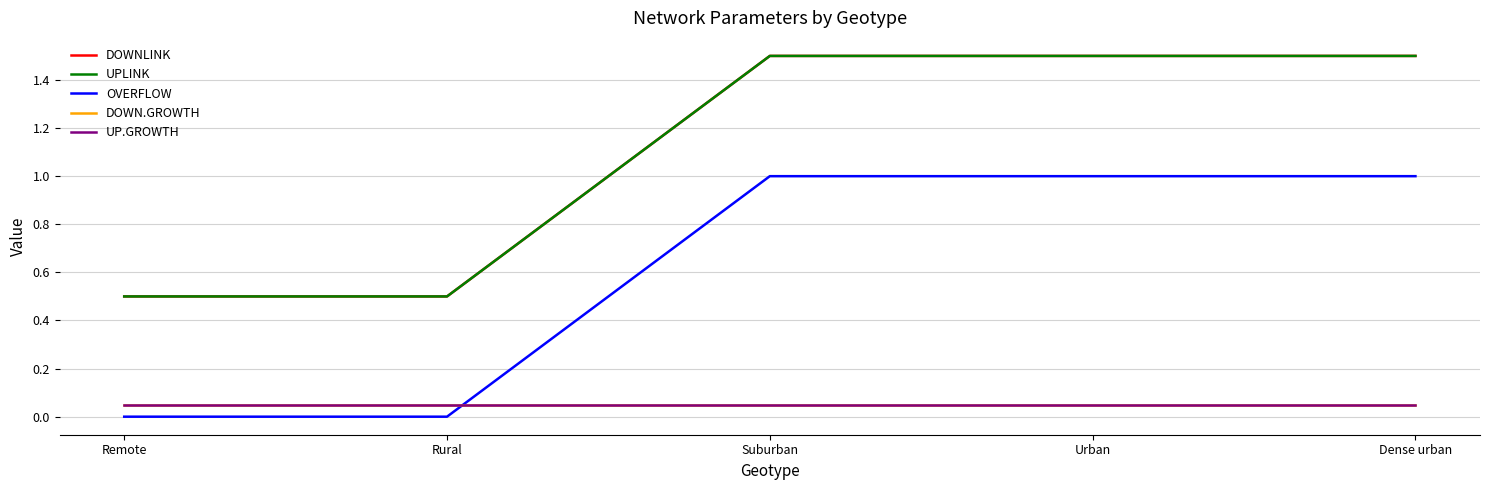

What position from the right is Dense urban?

1